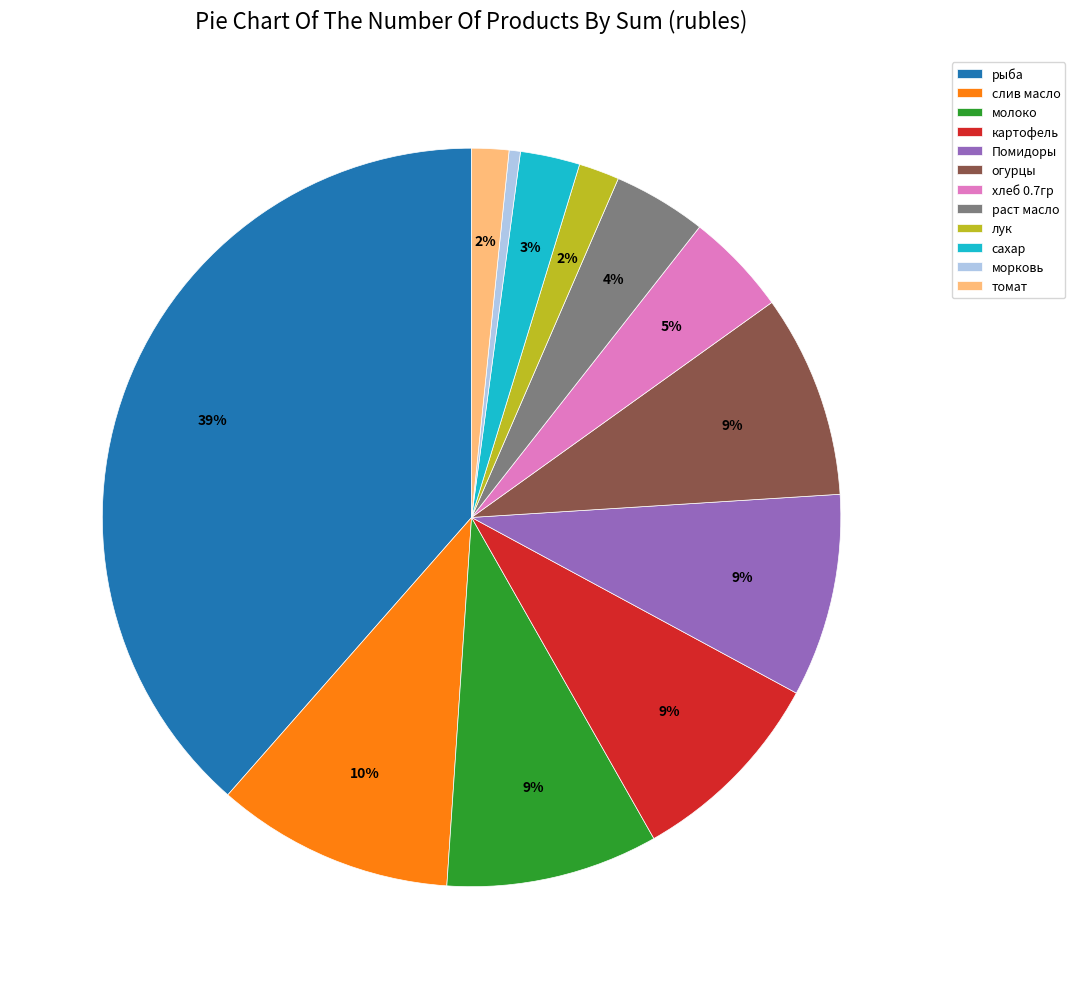

Does хлеб 0.7гр account for over 50% of the chart?

No